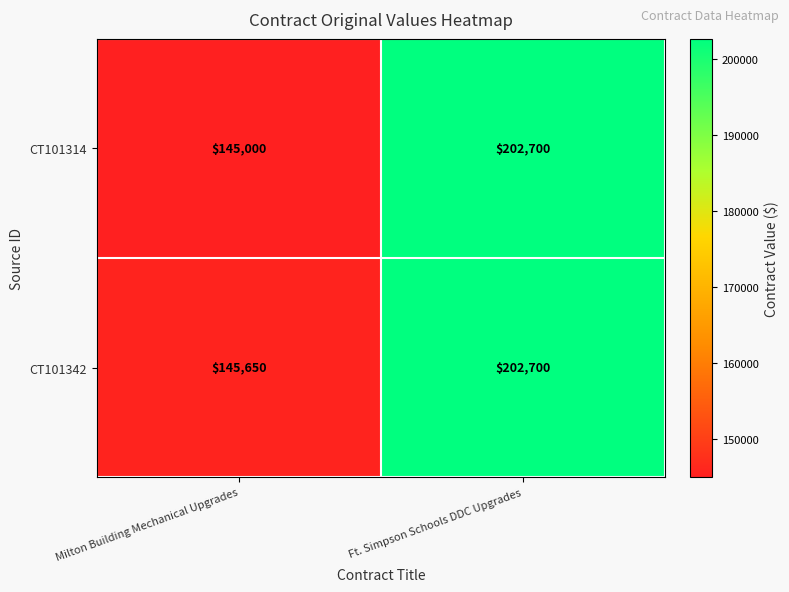

How many data points does each series have?

2